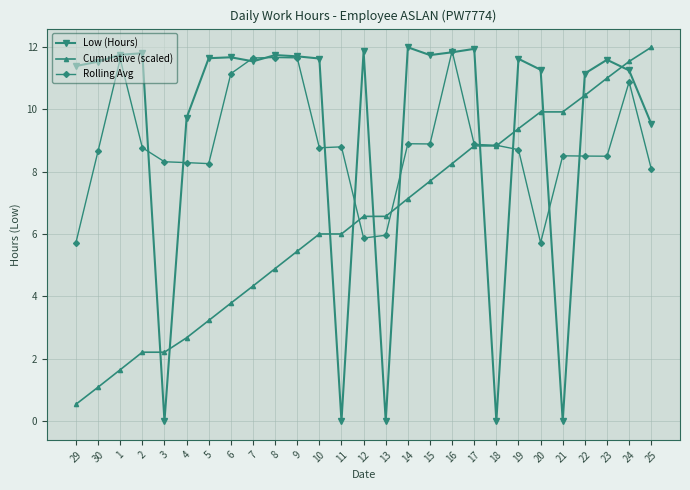

True or false: Low (Hours) has more than 1 points higher than both neighbors.

True